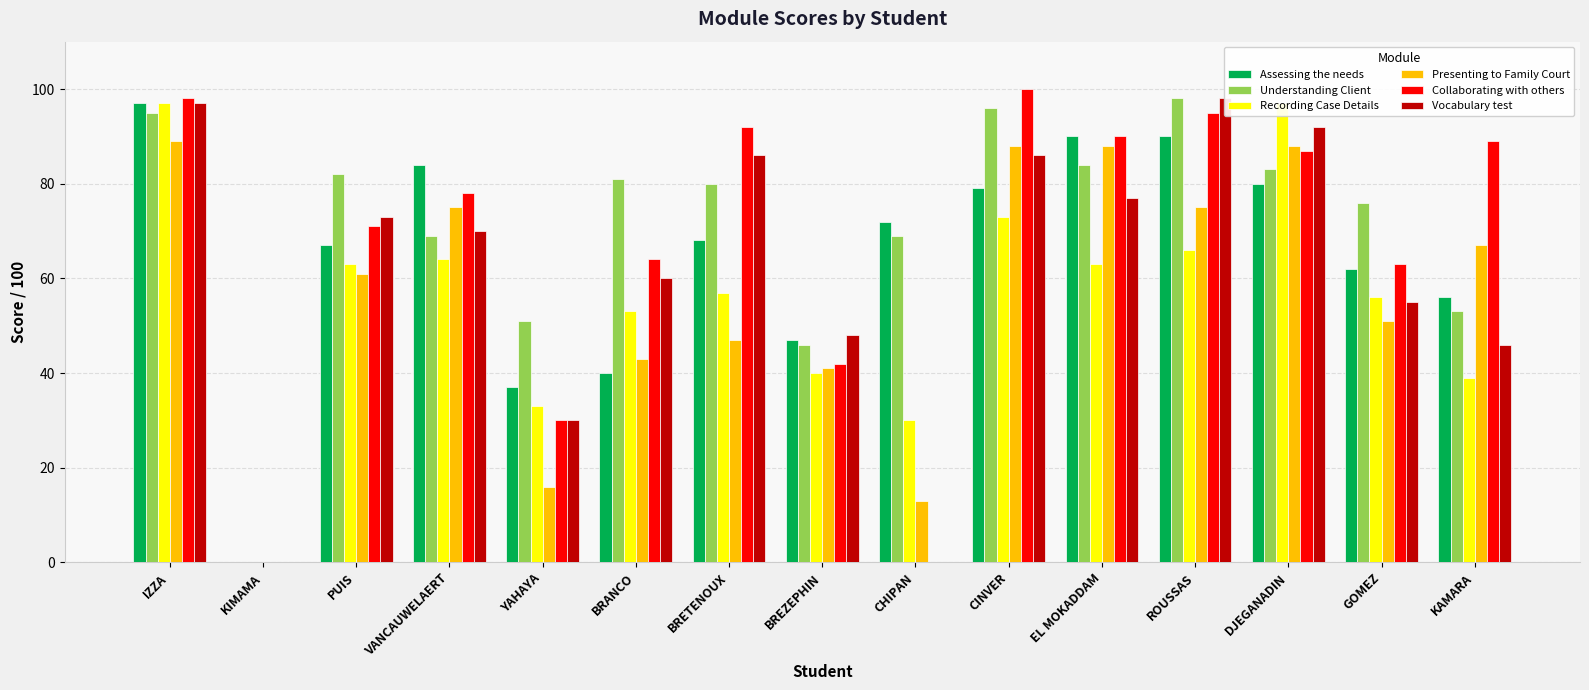

At GOMEZ, list the series in order from smallest to largest.

Presenting to Family Court, Vocabulary test, Recording Case Details, Assessing the needs, Collaborating with others, Understanding Client